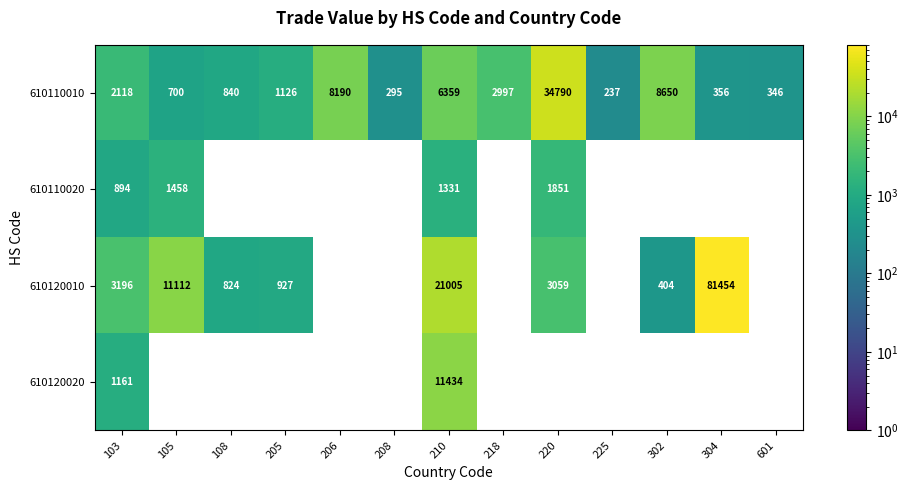

True or false: 610120010 has a value of 1584.7 at 220.

False